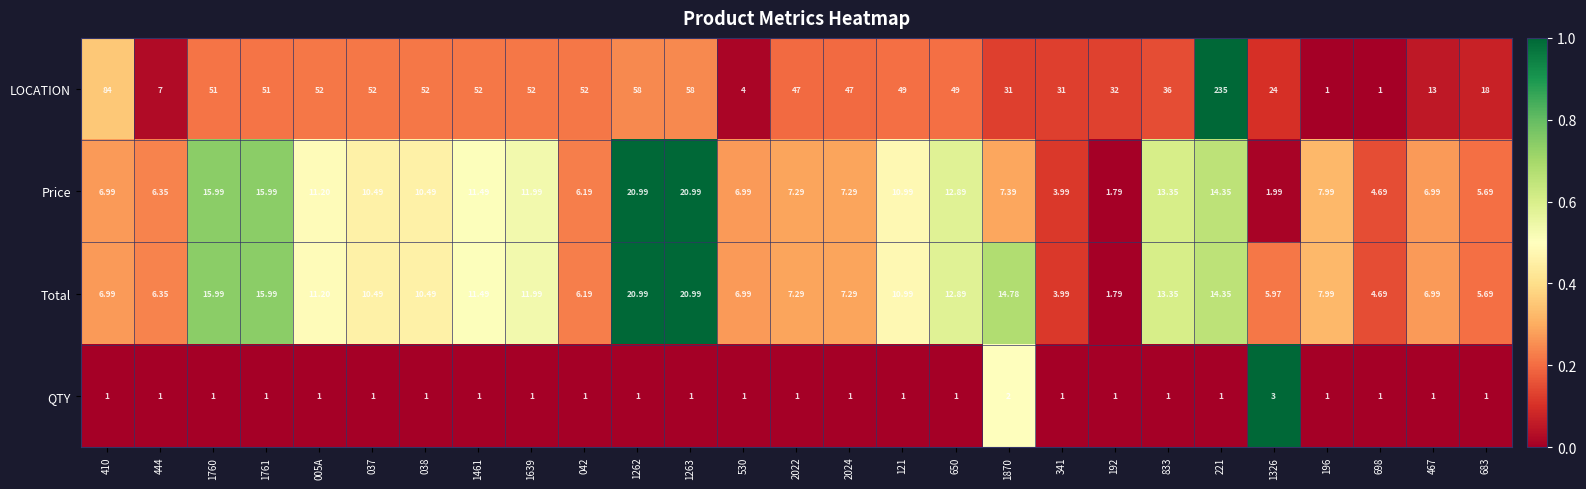

Which series has the largest range (max minus min)?

LOCATION